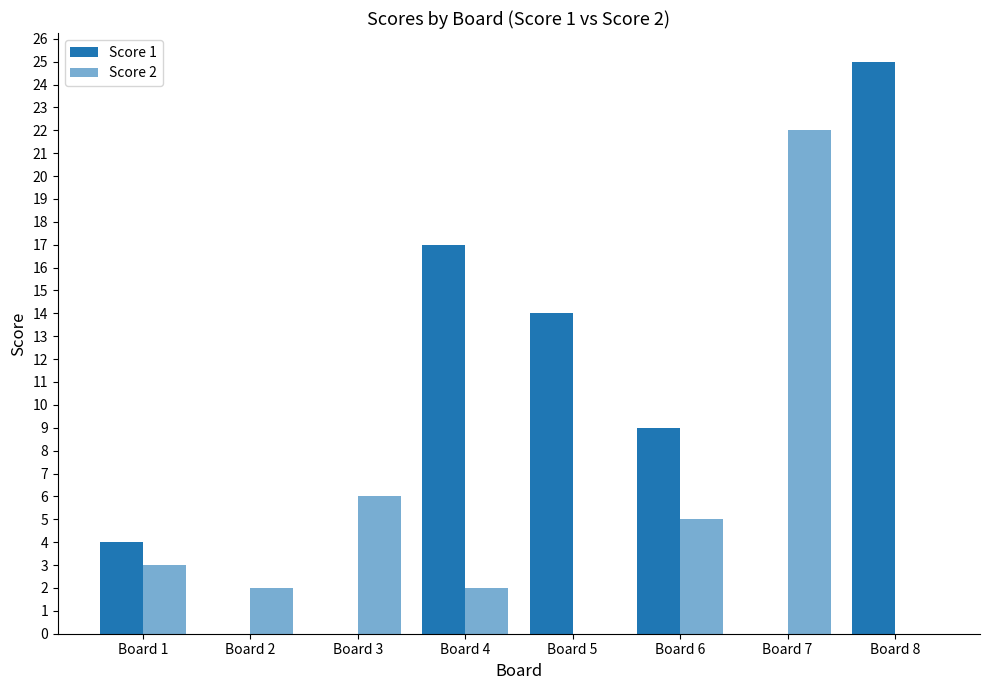

True or false: Score 2 has a value of 3 at Board 2.

False